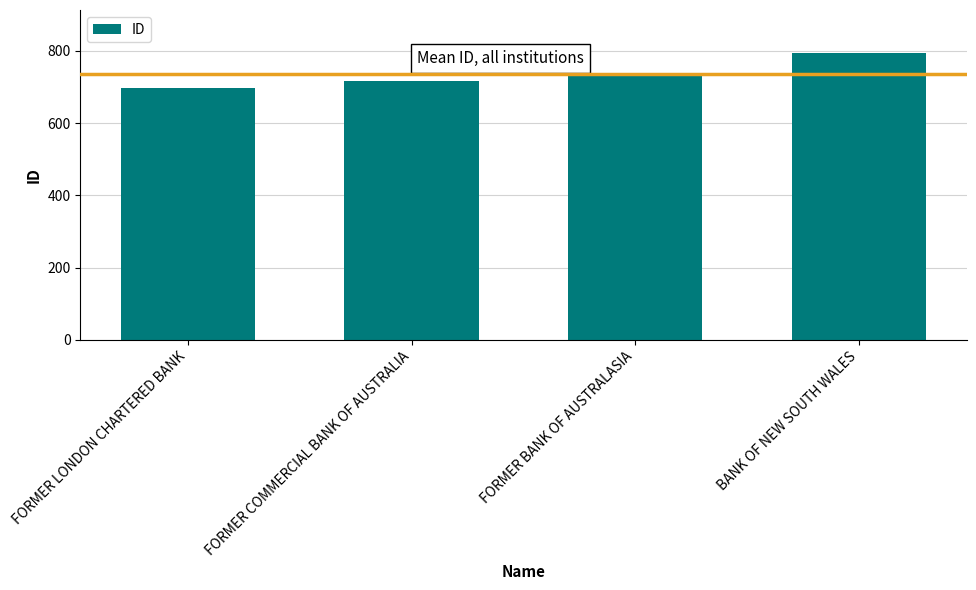

The value at BANK OF NEW SOUTH WALES is 1049. True or false?

False